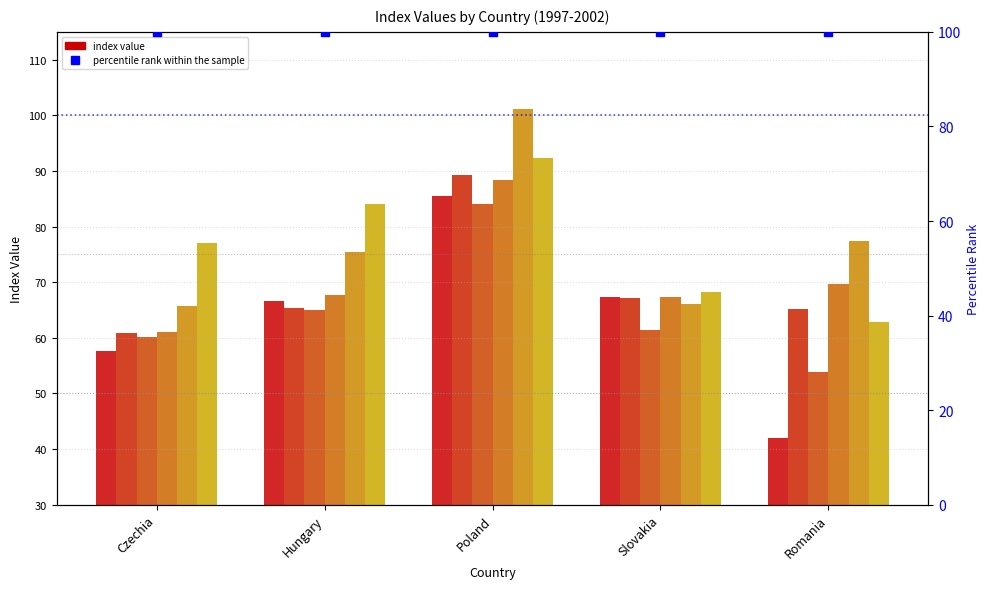

Is the value of 2000 at Romania greater than the value of 1999 at Romania?

Yes